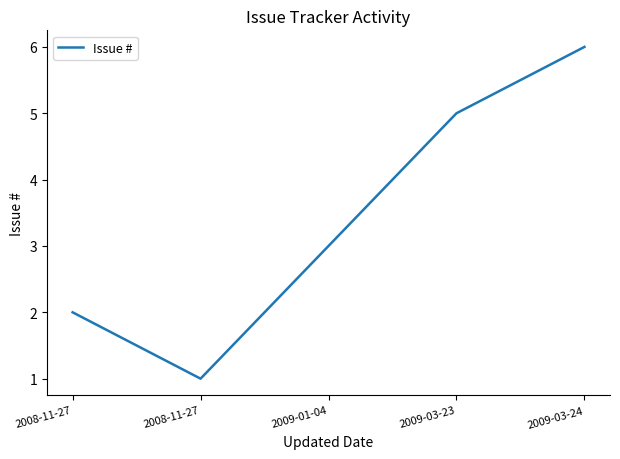

What is the change in value from 2008-11-27 to 2009-01-04?

+1